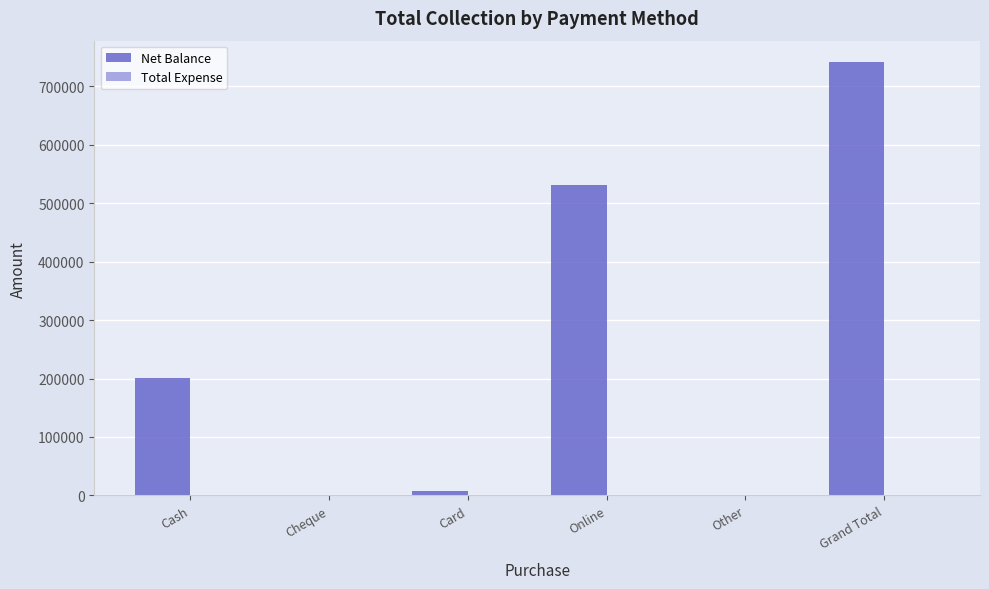

Are the bars horizontal?

No